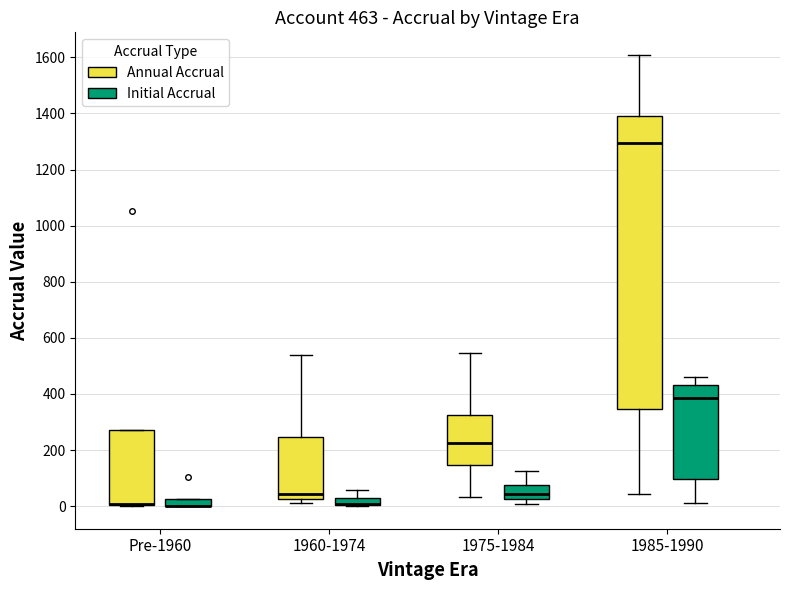

Comparing the boxes themselves (not the whiskers), which one is the tallest?

1985-1990 (Annual Accrual)